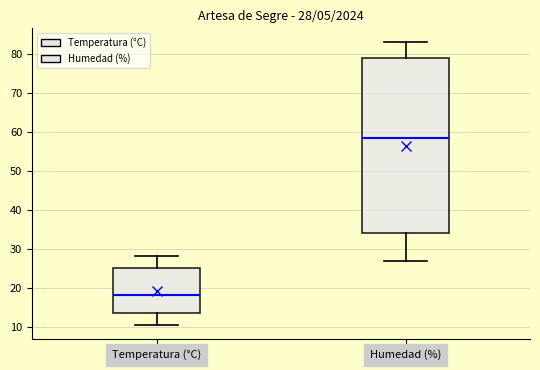

Comparing the boxes themselves (not the whiskers), which one is the tallest?

Humedad (%)